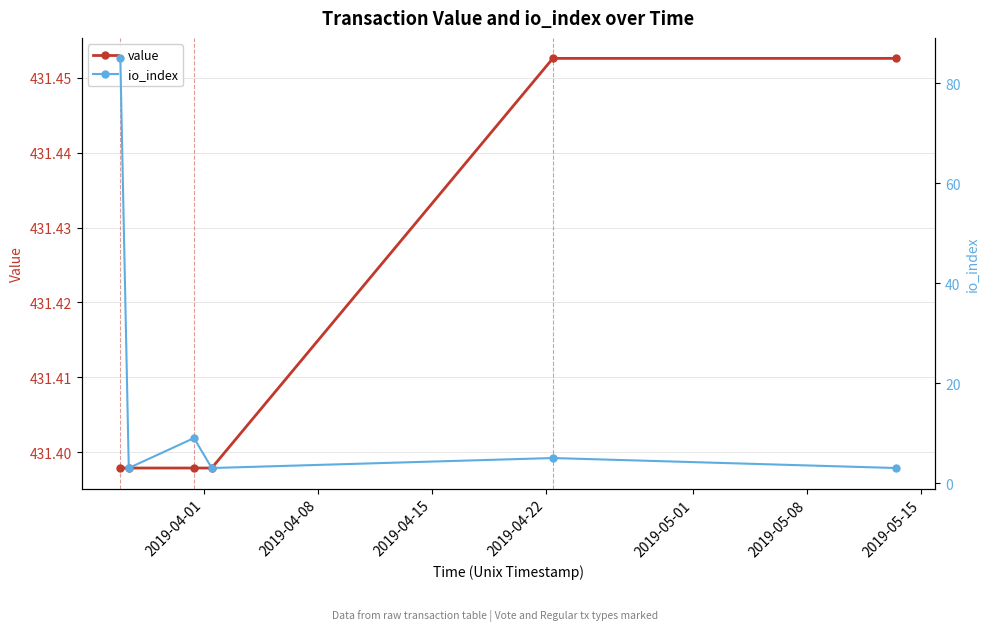

What is the value of the io_index point at the 3rd from the left?

9.0